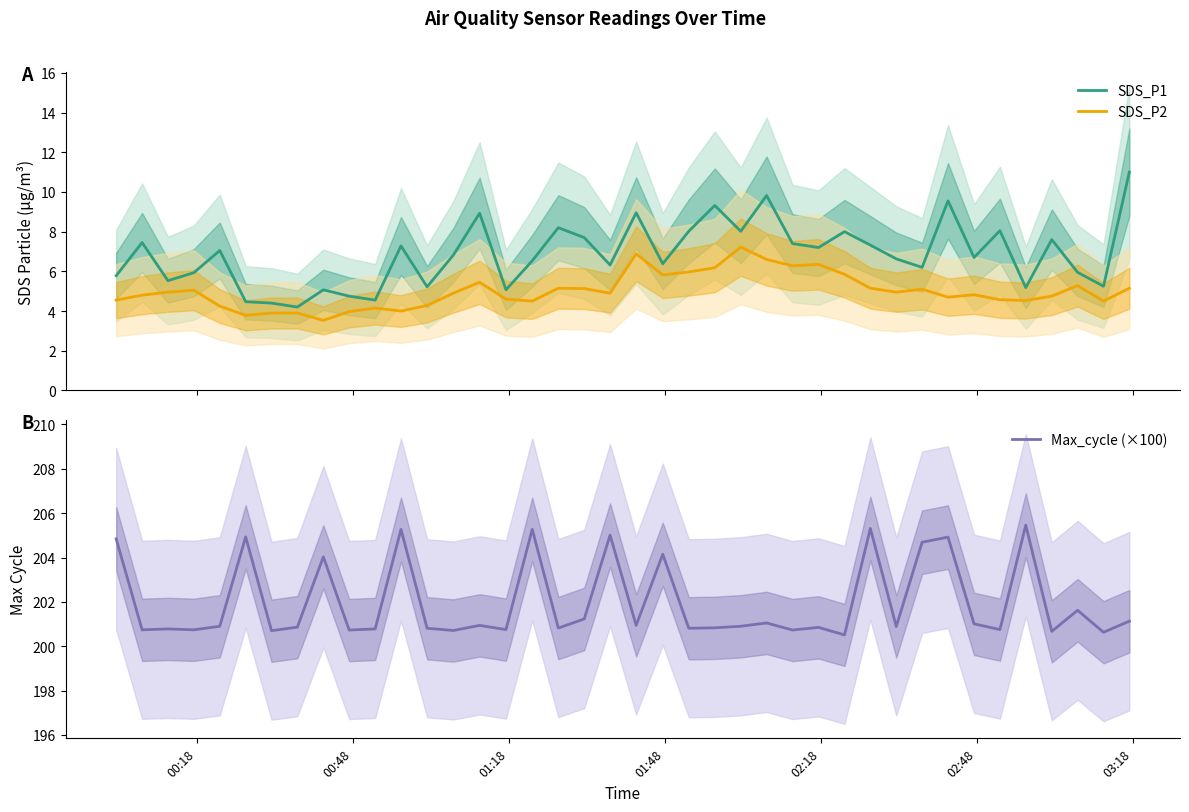

The value of SDS_P2 at 23 is 2.9. True or false?

False